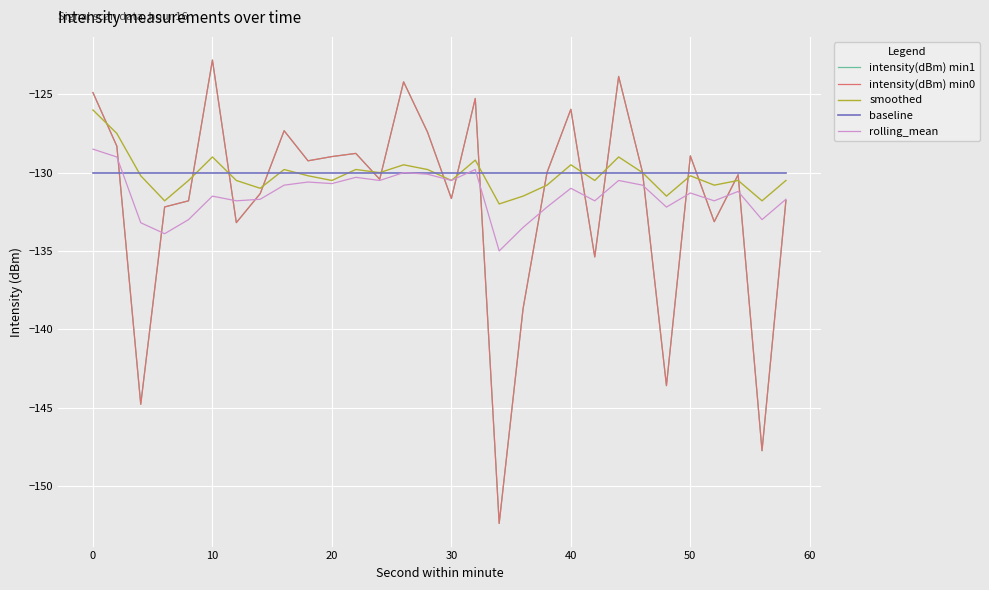

Does the chart have visible grid lines?

Yes